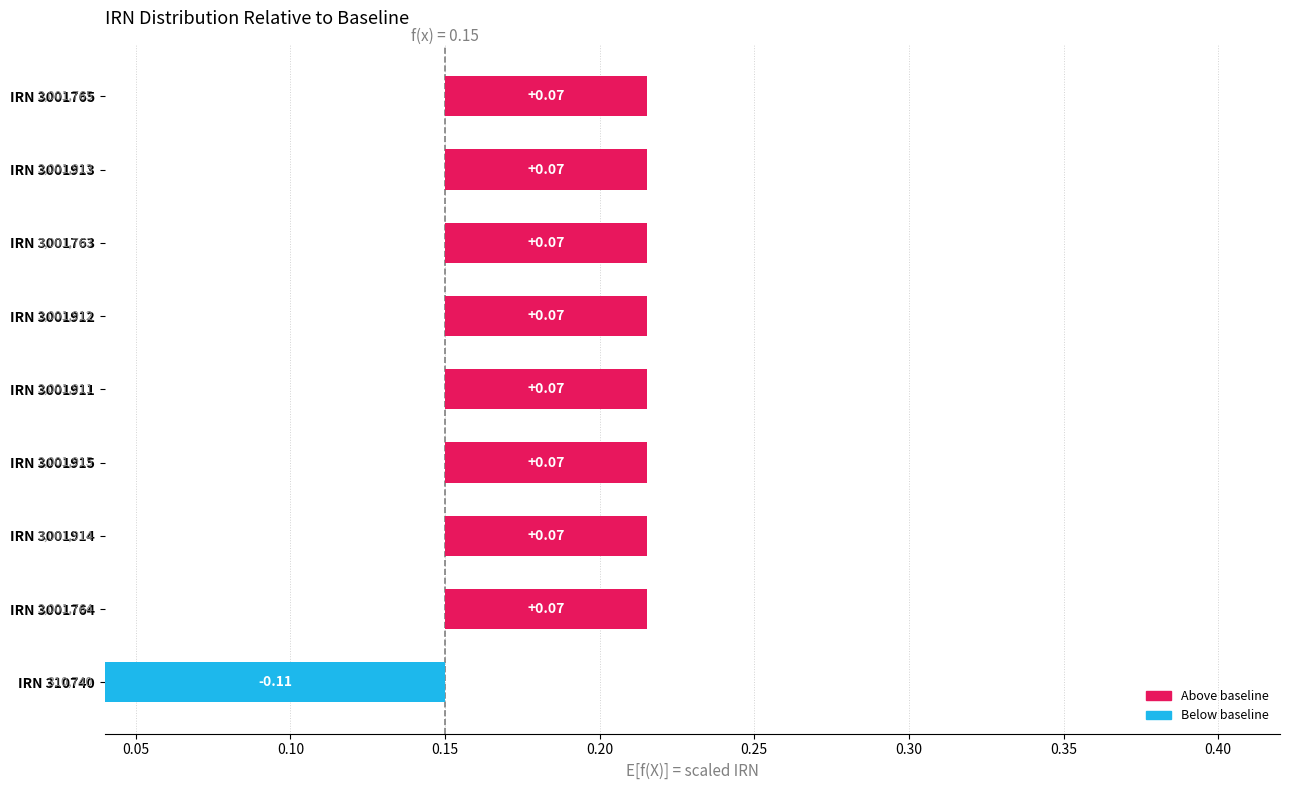

What is the greatest value displayed?

0.1